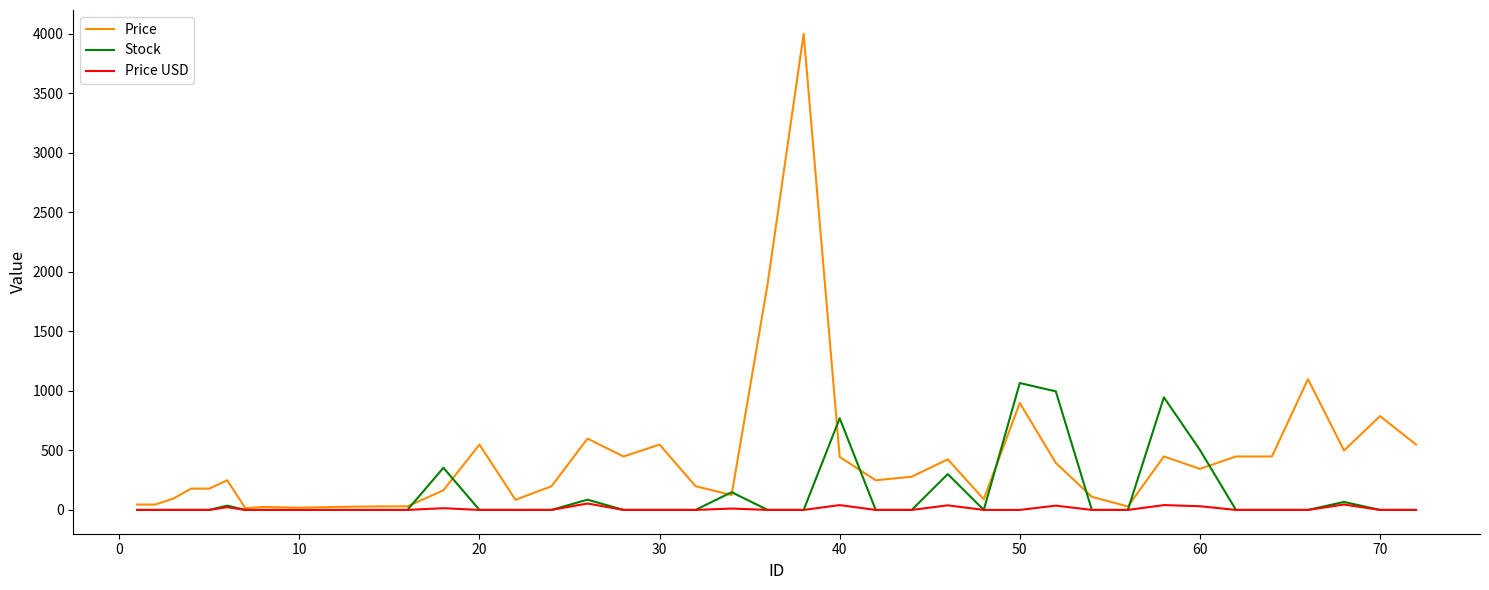

Which series has the largest range (max minus min)?

Price